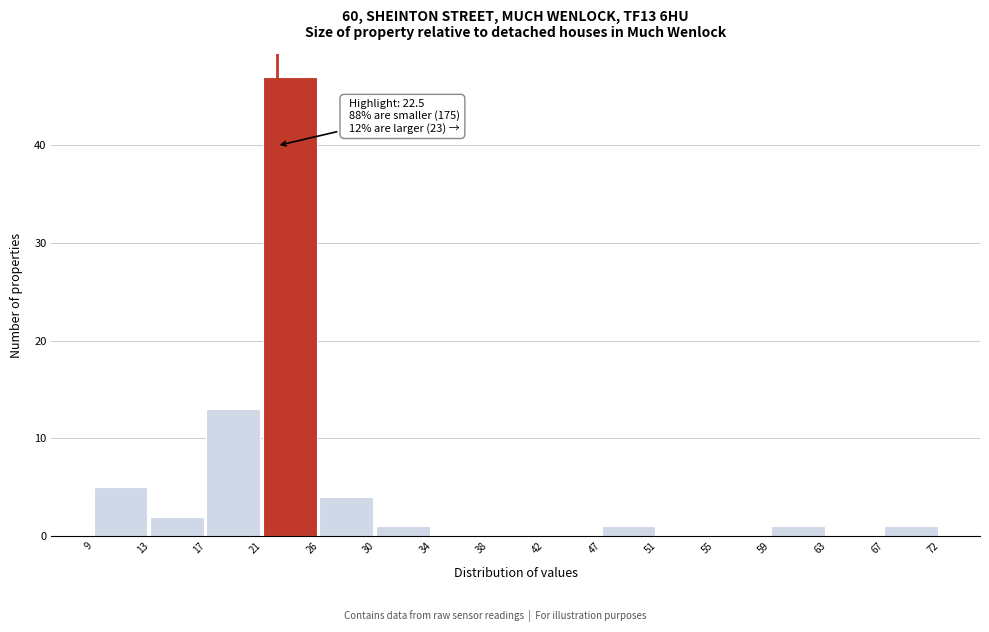

Over which range of the x-axis is the bar tallest?

21 to 26